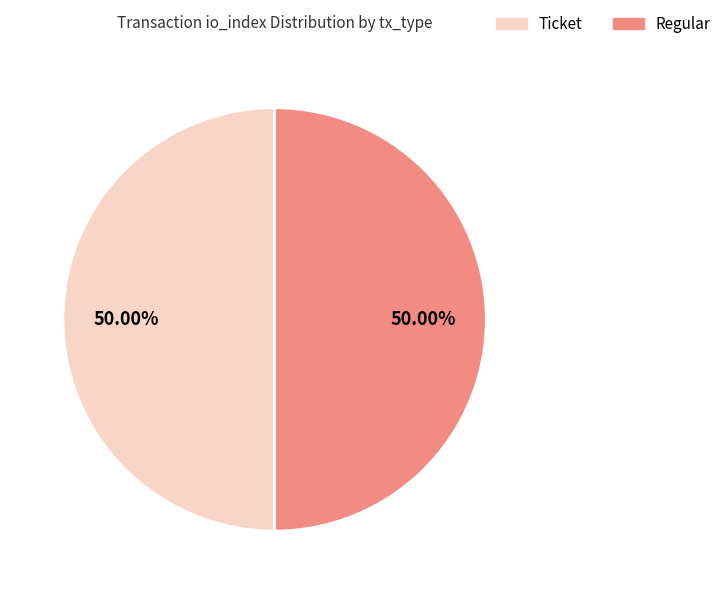

Count the number of slices in the pie.

2